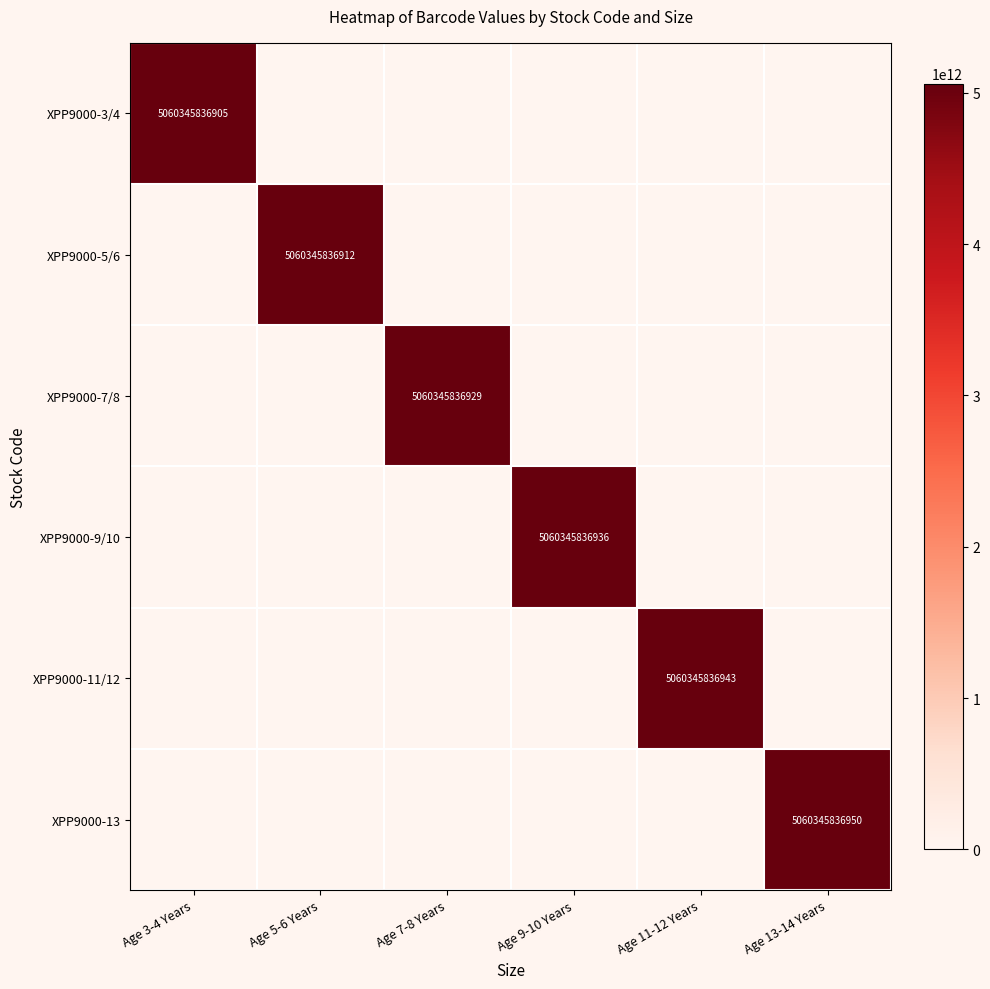

True or false: XPP9000-7/8 has a value of 5060345836929 at Age 7-8 Years.

True